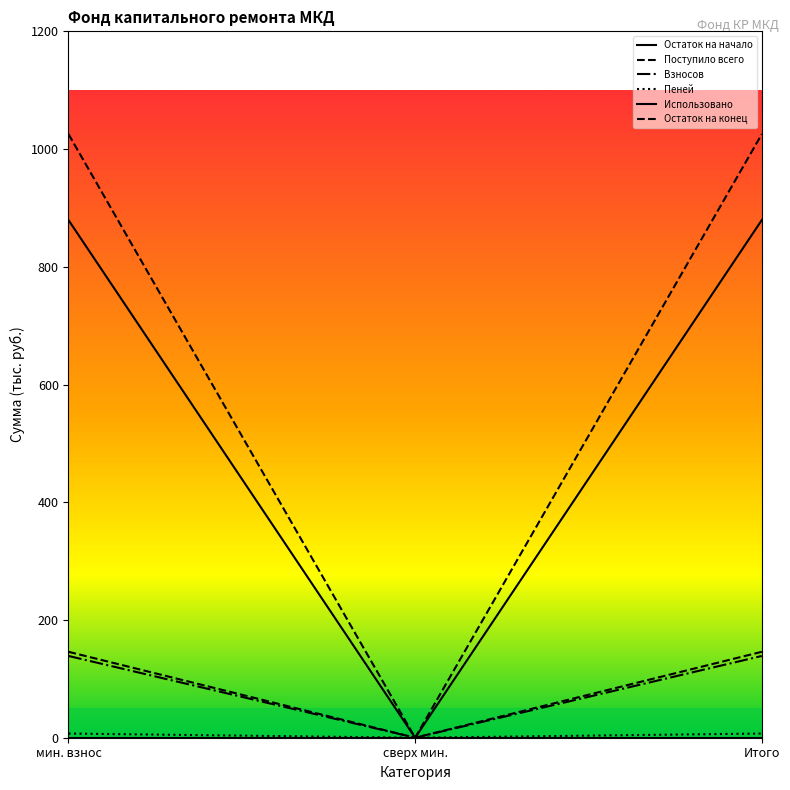

How many lines are shown in the chart?

6